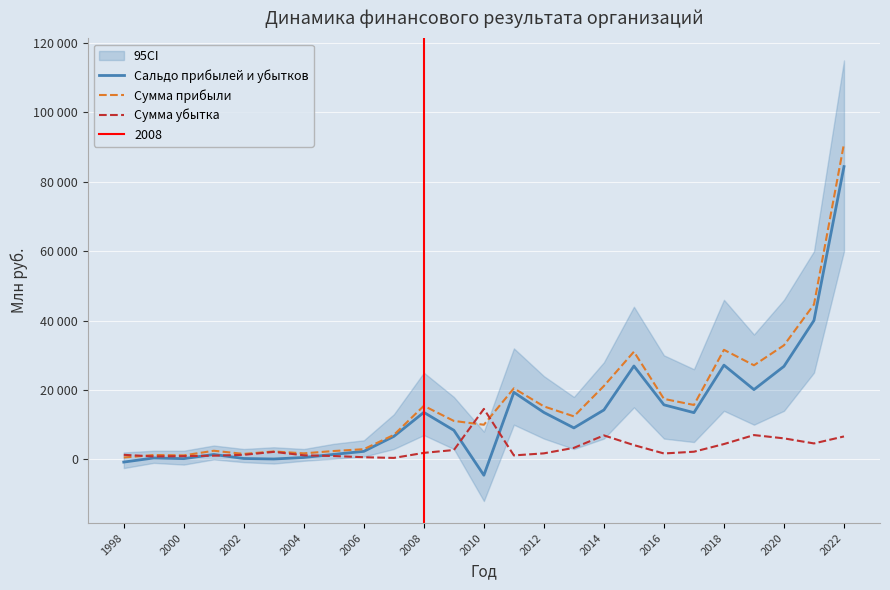

How many categories are shown in the chart?

25